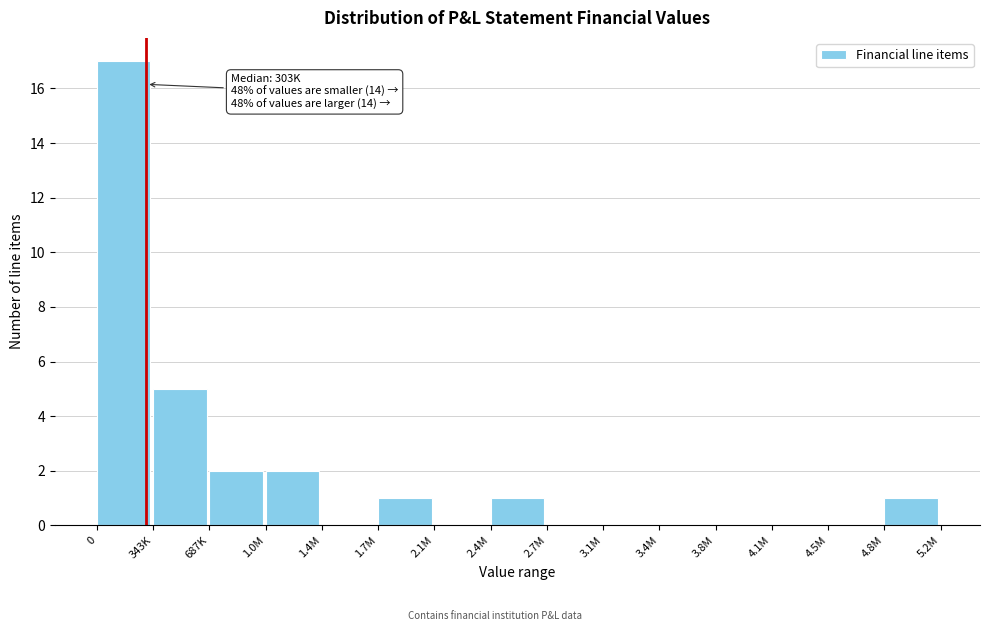

Reading right to left, list all the values displayed in this chart.

4.8M=1	4.5M=0	4.1M=0	3.8M=0	3.4M=0	3.1M=0	2.7M=0	2.4M=1	2.1M=0	1.7M=1	1.4M=0	1.0M=2	687K=2	343K=5	0=17